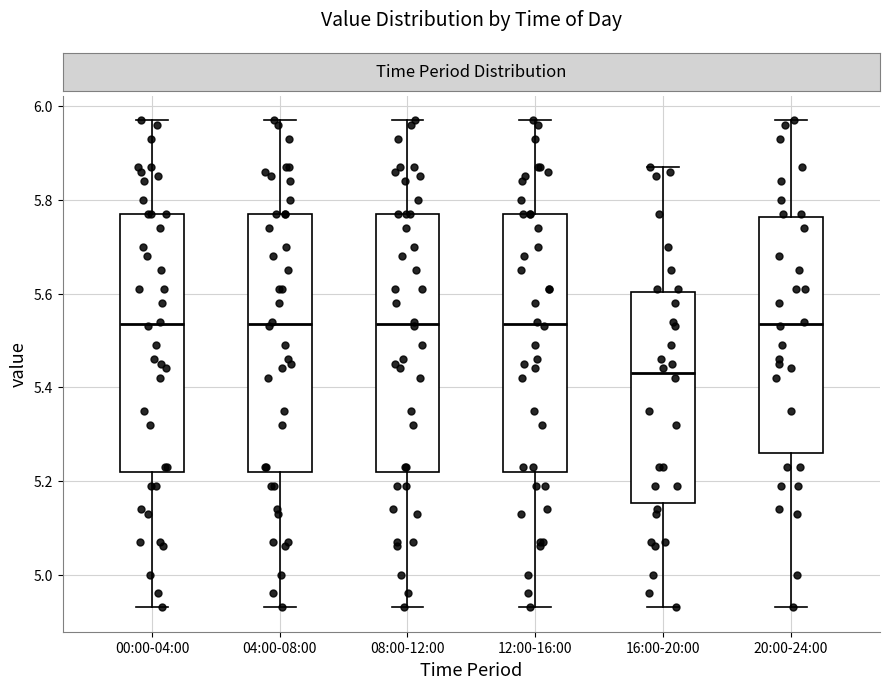

Reading left to right, transcribe this box plot: for each box, give where its median line is, the range the box spans, and where its two whiskers end, as read against the y-axis. The values are not printed on the chart, so give them approximately, as read against the axis.

00:00-04:00: median 5.54, box 5.22 to 5.78, whiskers 4.94 to 5.98
04:00-08:00: median 5.54, box 5.22 to 5.78, whiskers 4.94 to 5.98
08:00-12:00: median 5.54, box 5.22 to 5.78, whiskers 4.94 to 5.98
12:00-16:00: median 5.54, box 5.22 to 5.78, whiskers 4.94 to 5.98
16:00-20:00: median 5.44, box 5.16 to 5.60, whiskers 4.94 to 5.88
20:00-24:00: median 5.54, box 5.26 to 5.76, whiskers 4.94 to 5.98